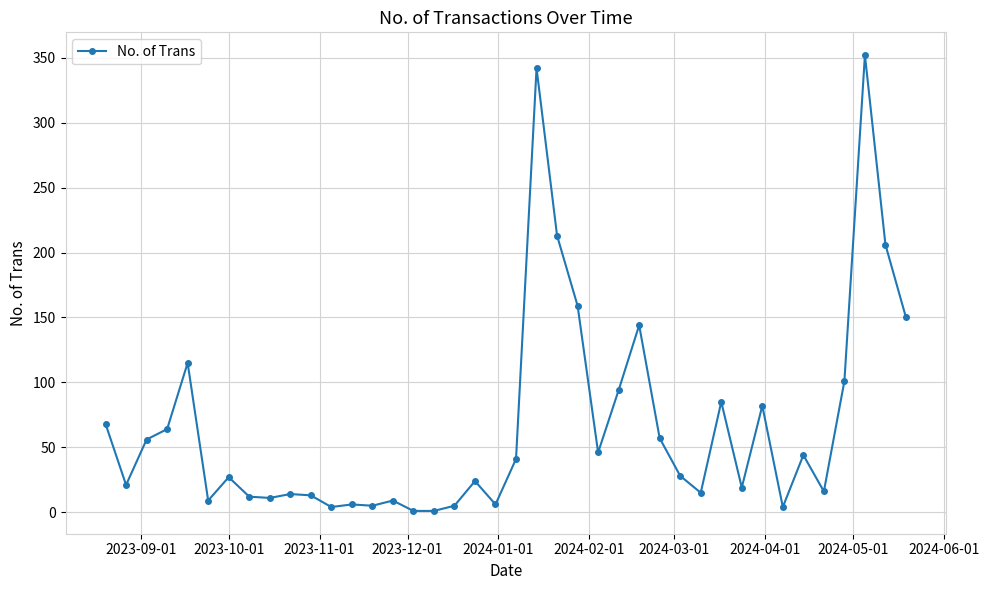

True or false: there are more than 1 points higher than both neighbors.

True